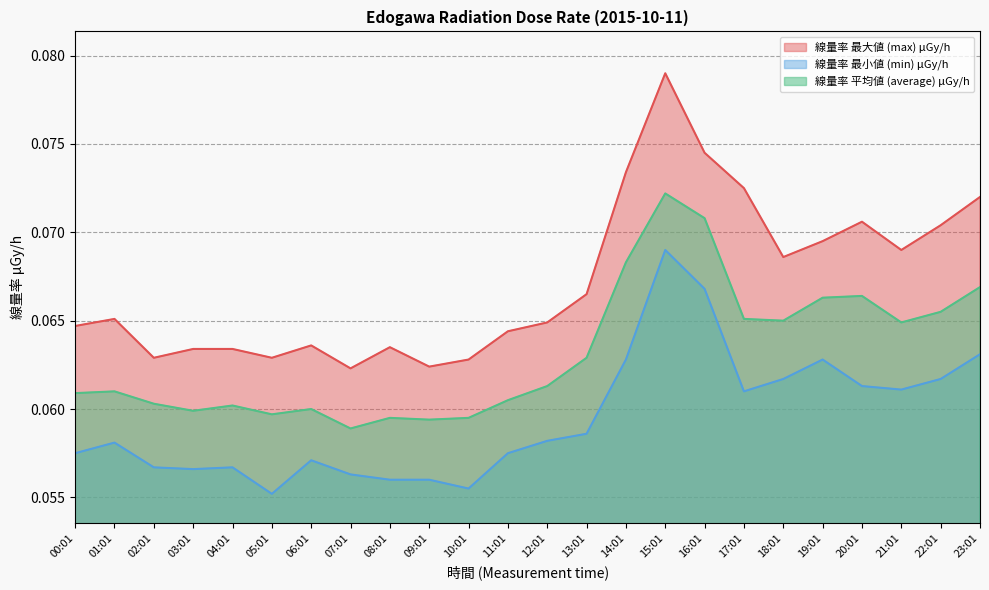

True or false: 線量率 最大値 (max) μGy/h has a value of 0.0 at 10:01.

False